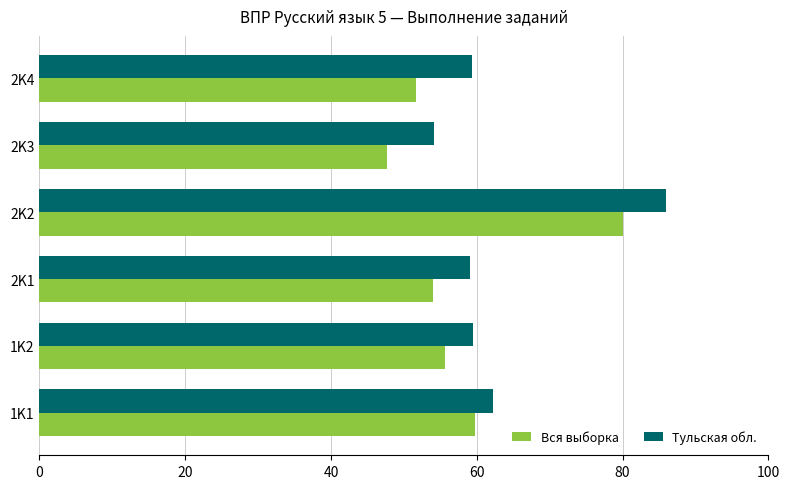

Is it true that Тульская обл. equals 29.0 at 2K4?

False